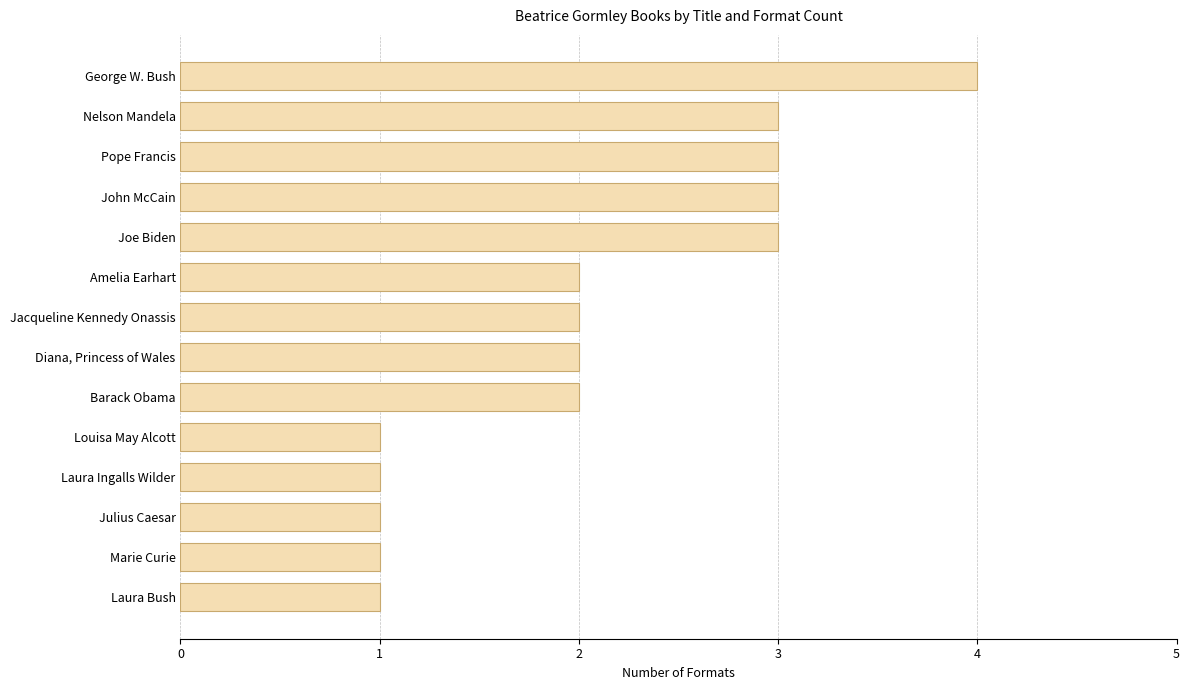

What is the greatest value displayed?

4